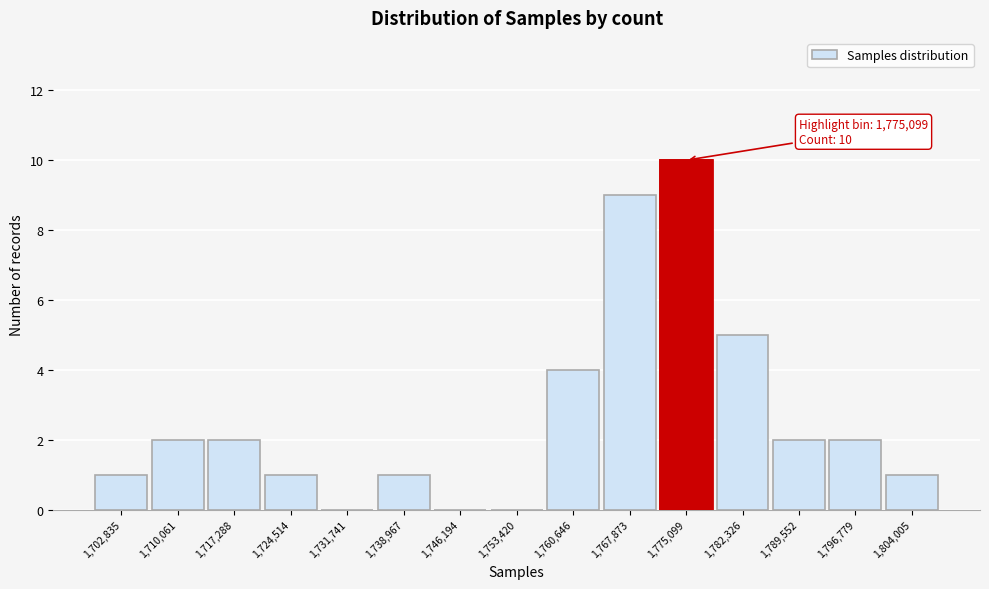

Which range on the x-axis has the tallest bar?

1771000 to 1779000